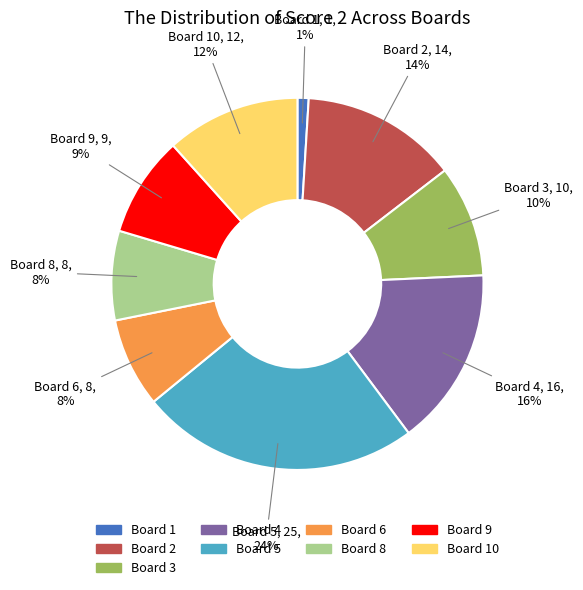

To the nearest percent, what is the difference between the largest and smallest slice percentages?

23%